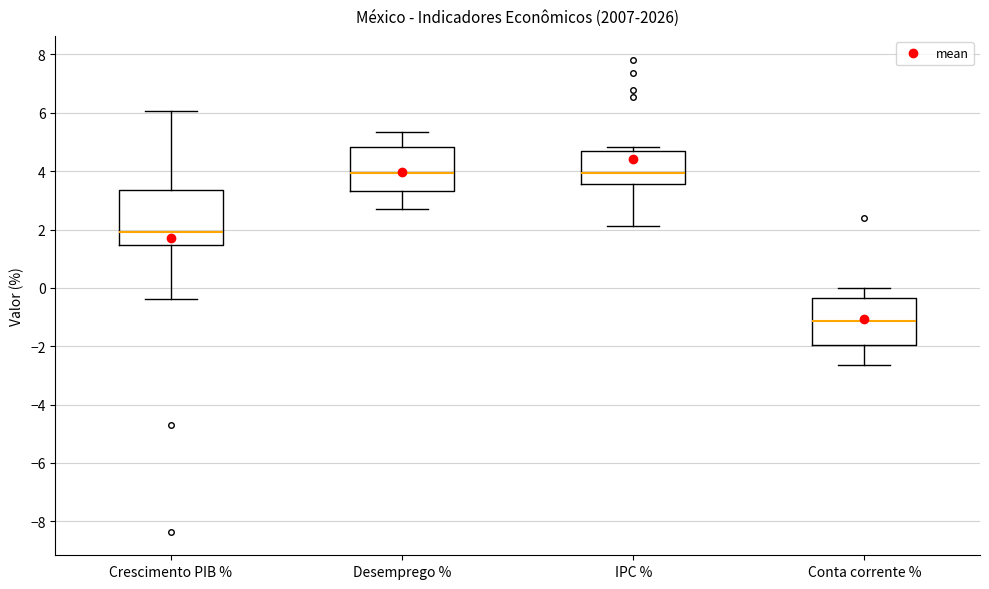

Where is the lower edge of the box for Conta corrente % on the y-axis? The values are not printed on the chart, so give them approximately, as read against the axis.

-2.0